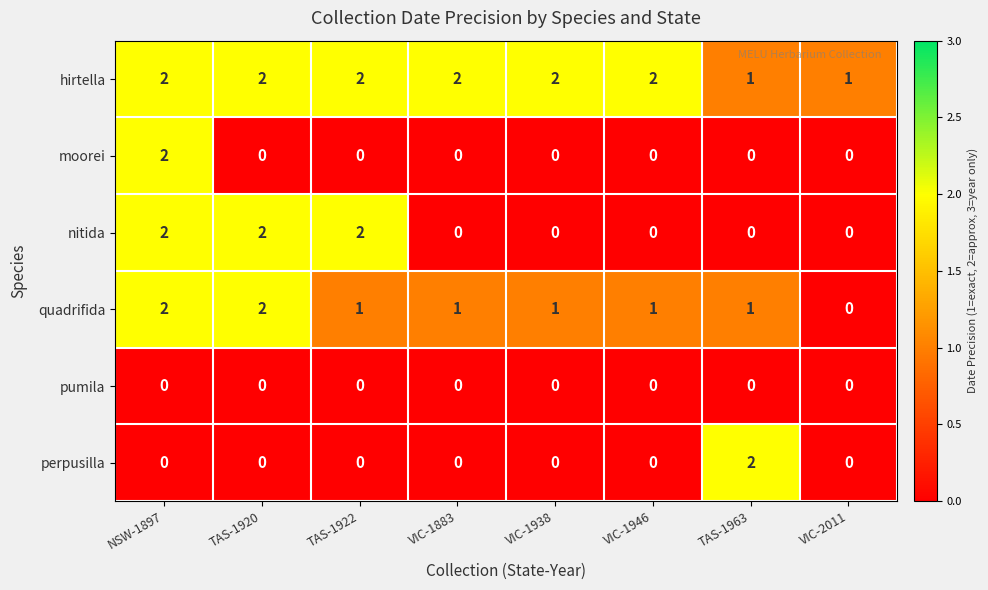

At how many categories does at least one series exceed 0?

8